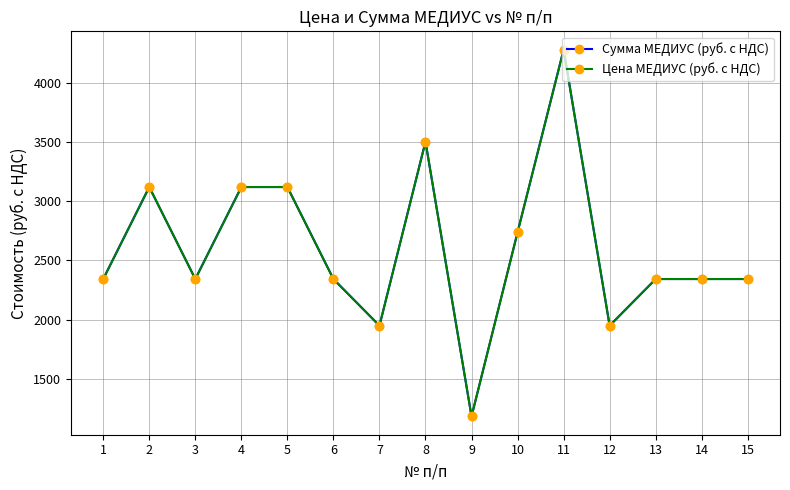

Is the value of Сумма МЕДИУС (руб. с НДС) at 11 greater than the value of Цена МЕДИУС (руб. с НДС) at 2?

Yes